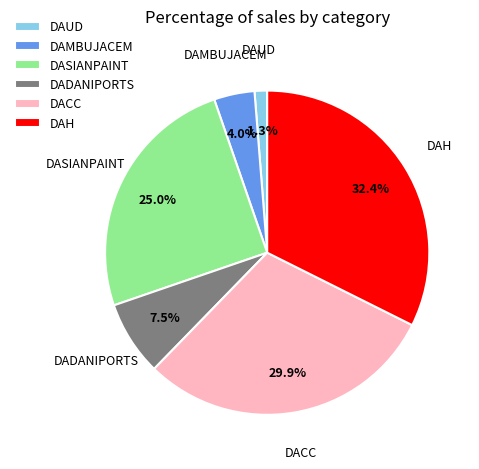

Combined, what portion of the pie is DAUD and DAMBUJACEM?

5.3%